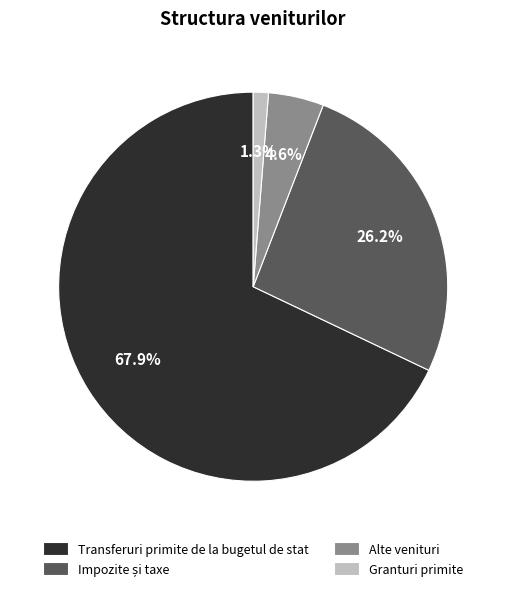

Does any single category account for the majority?

Yes